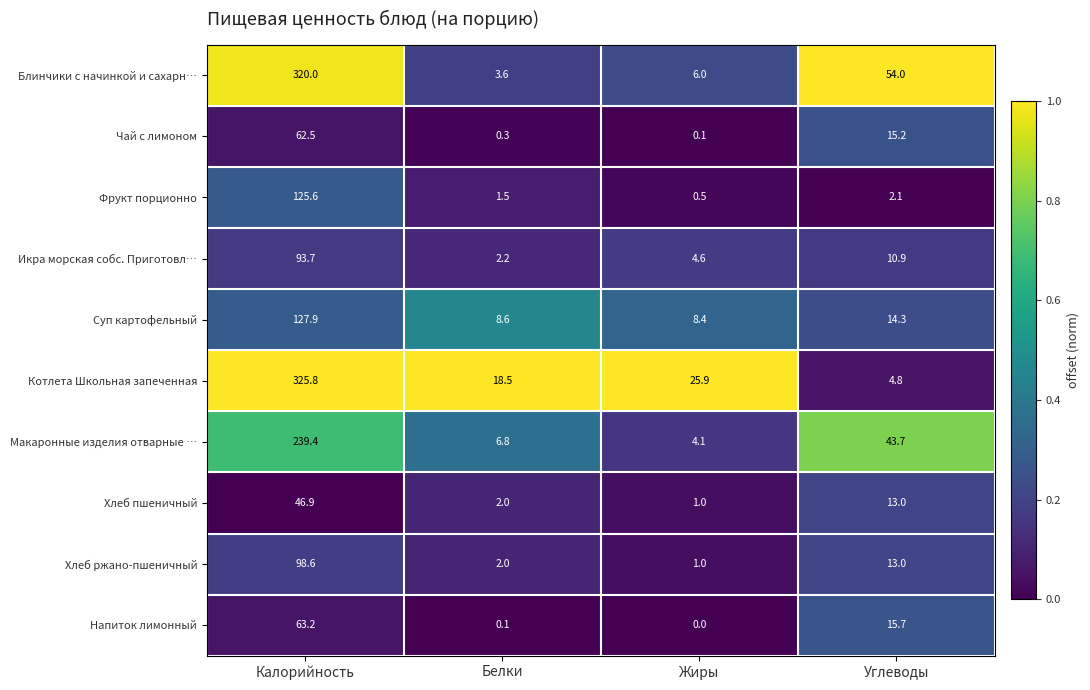

The Котлета Школьная запеченная series shows 325.8 at Калорийность. True or false?

True